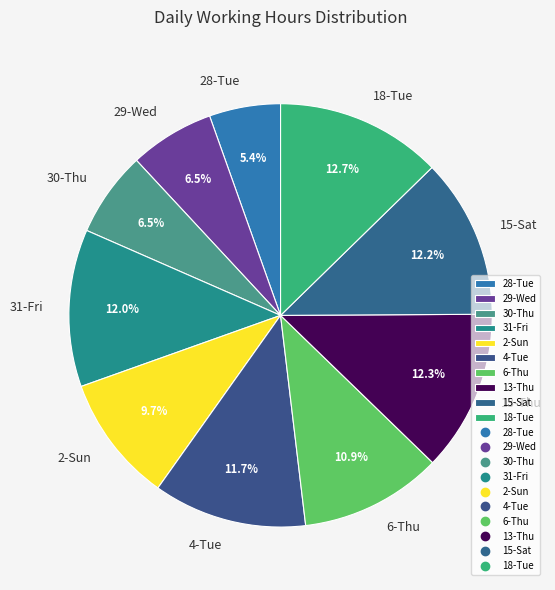

Which slice is the smallest?

28-Tue